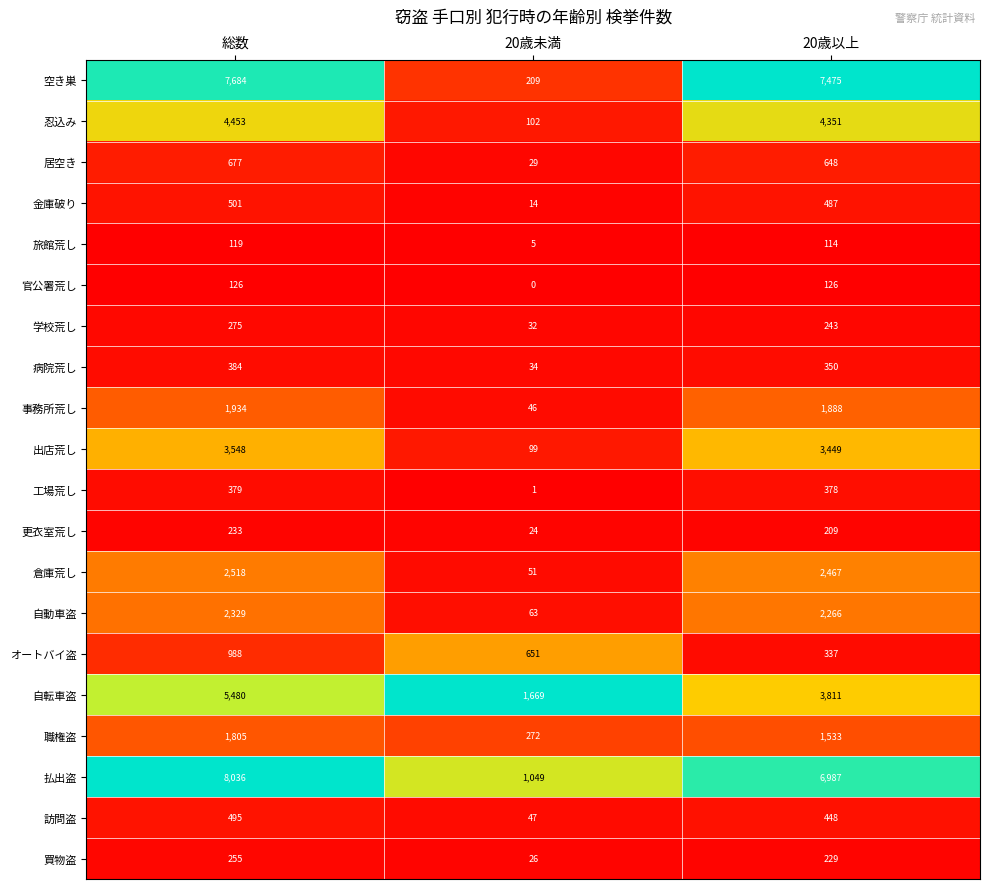

Where does the 職権盗 series first go above 1533?

総数